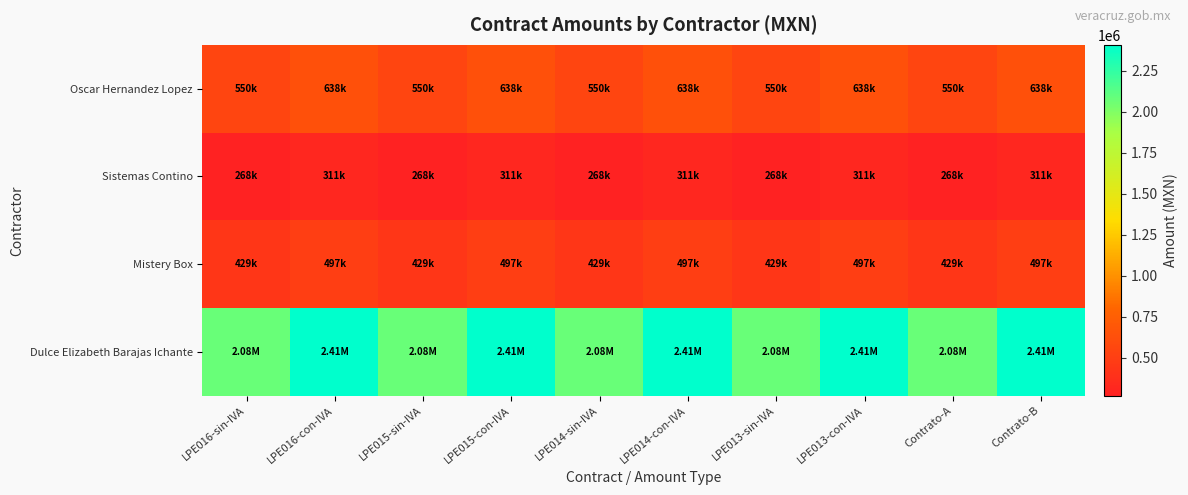

Rank the series by their maximum value, from lowest to highest.

Sistemas Contino, Mistery Box, Oscar Hernandez Lopez, Dulce Elizabeth Barajas Ichante